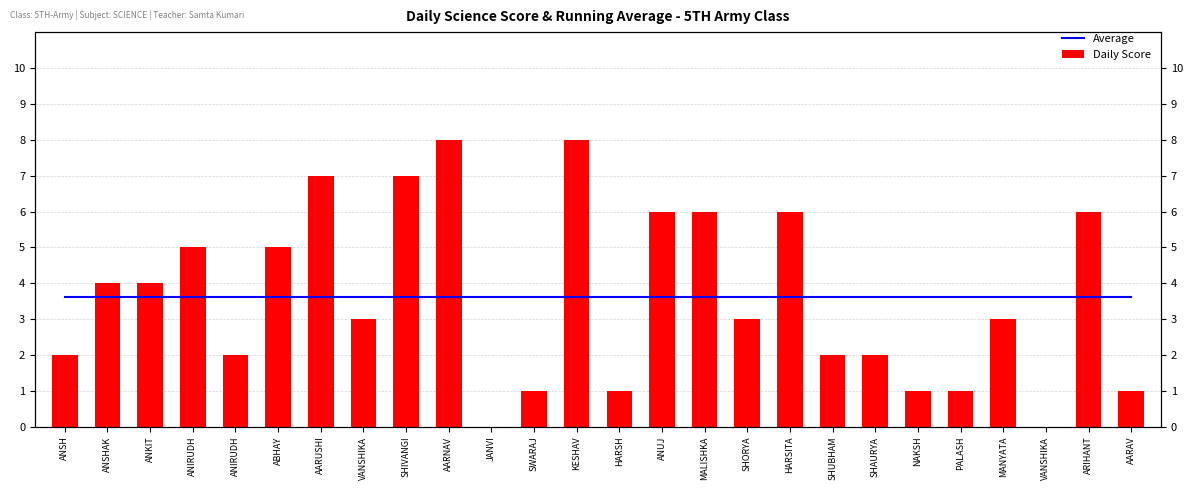

What is the spread (max minus min) of values at SHIVANGI?

3.4